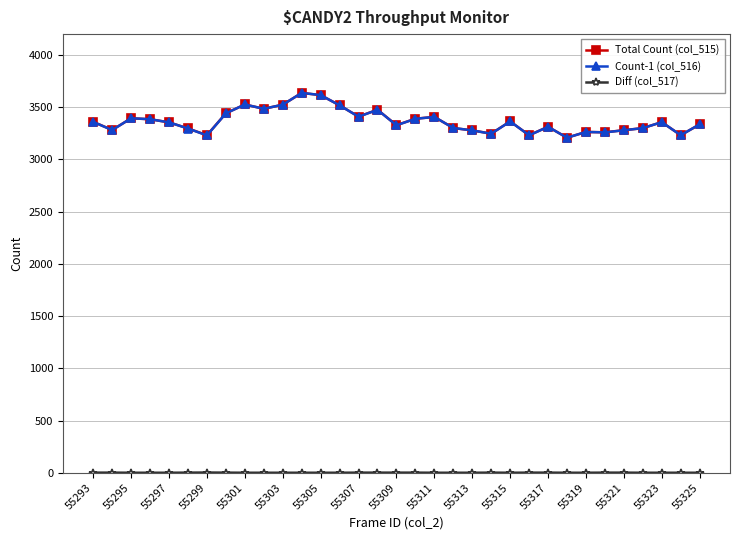

At how many categories does at least one series exceed 1460?

33